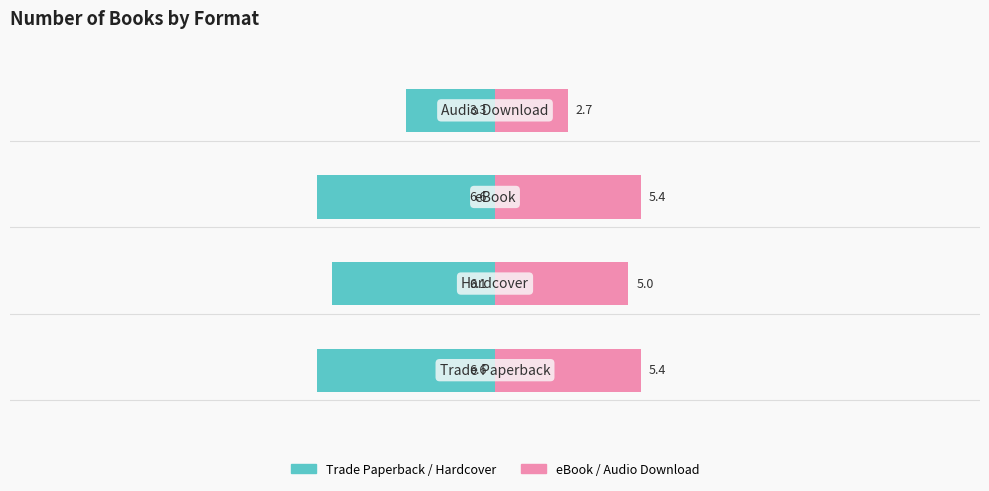

Rank the series at 2 from lowest to highest value.

Trade Paperback / Hardcover, eBook / Audio Download